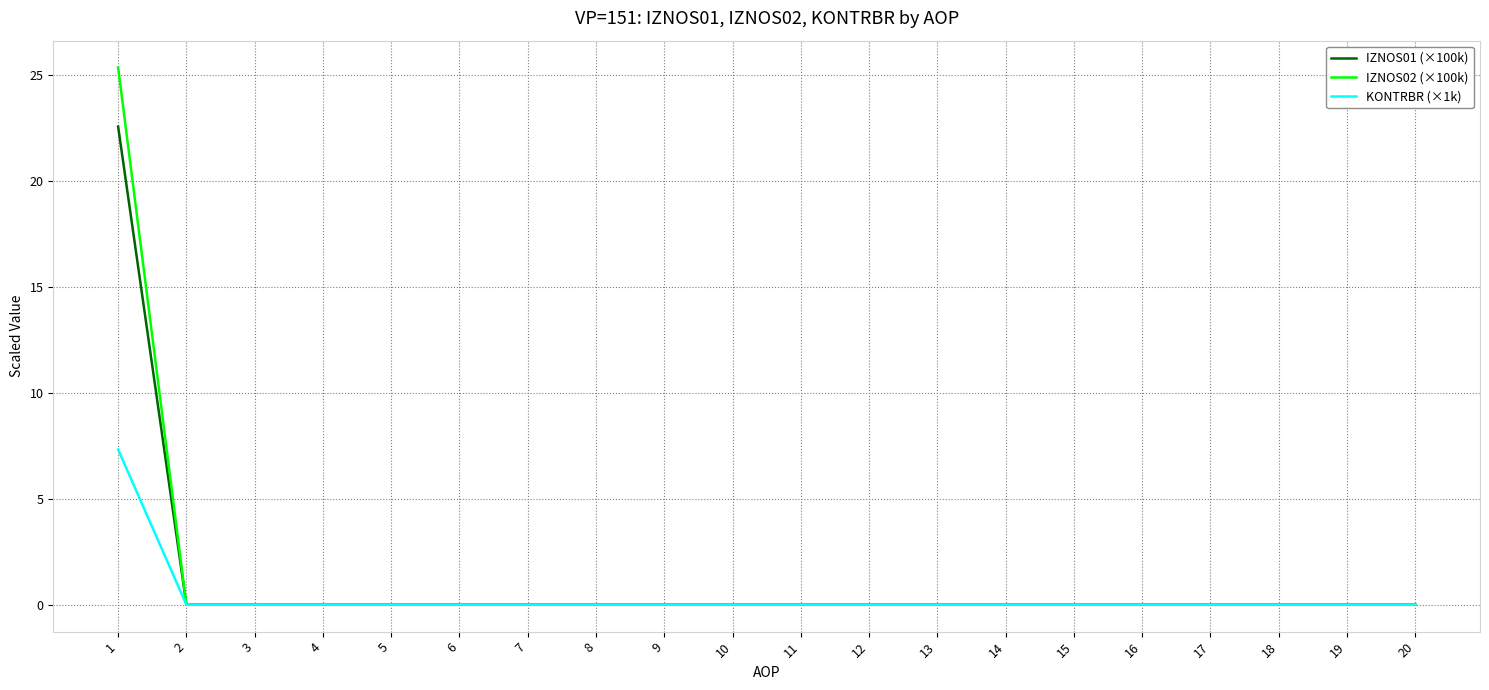

Reading right to left, extract all data points from this chart.

IZNOS01 (×100k): 20=0.0	19=0.0	18=0.0	17=0.0	16=0.0	15=0.0	14=0.0	13=0.0	12=0.0	11=0.0	10=0.0	9=0.0	8=0.0	7=0.0	6=0.0	5=0.0	4=0.0	3=0.0	2=0.0	1=22.6
IZNOS02 (×100k): 20=0.0	19=0.0	18=0.0	17=0.0	16=0.0	15=0.0	14=0.0	13=0.0	12=0.0	11=0.0	10=0.0	9=0.0	8=0.0	7=0.0	6=0.0	5=0.0	4=0.0	3=0.0	2=0.0	1=25.4
KONTRBR (×1k): 20=0.0	19=0.0	18=0.0	17=0.0	16=0.0	15=0.0	14=0.0	13=0.0	12=0.0	11=0.0	10=0.0	9=0.0	8=0.0	7=0.0	6=0.0	5=0.0	4=0.0	3=0.0	2=0.0	1=7.3